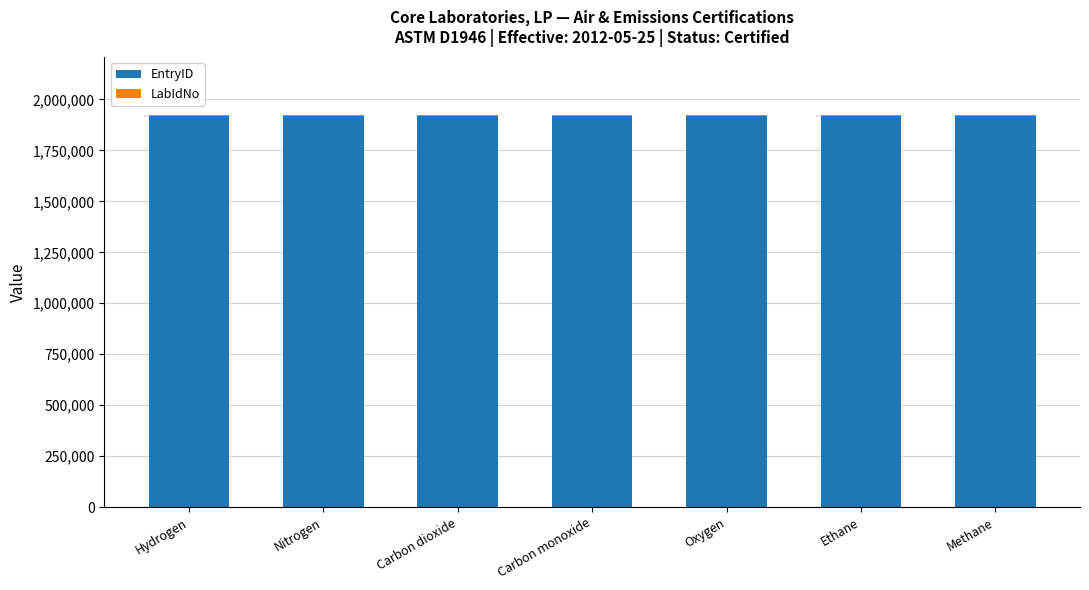

The value of EntryID at Carbon dioxide is 1919722. True or false?

True